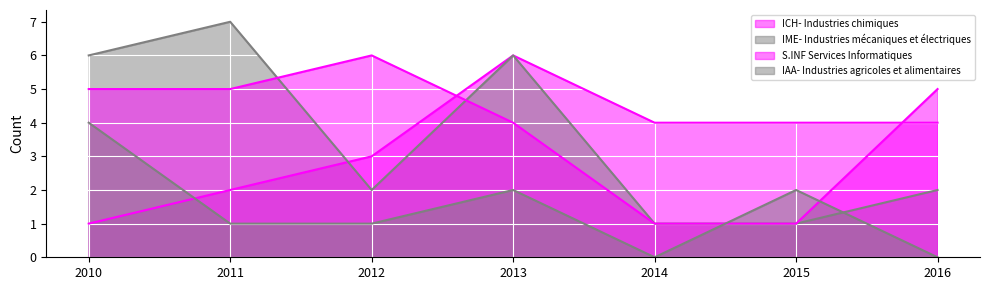

At which label does S.INF Services Informatiques reach its peak?

2012